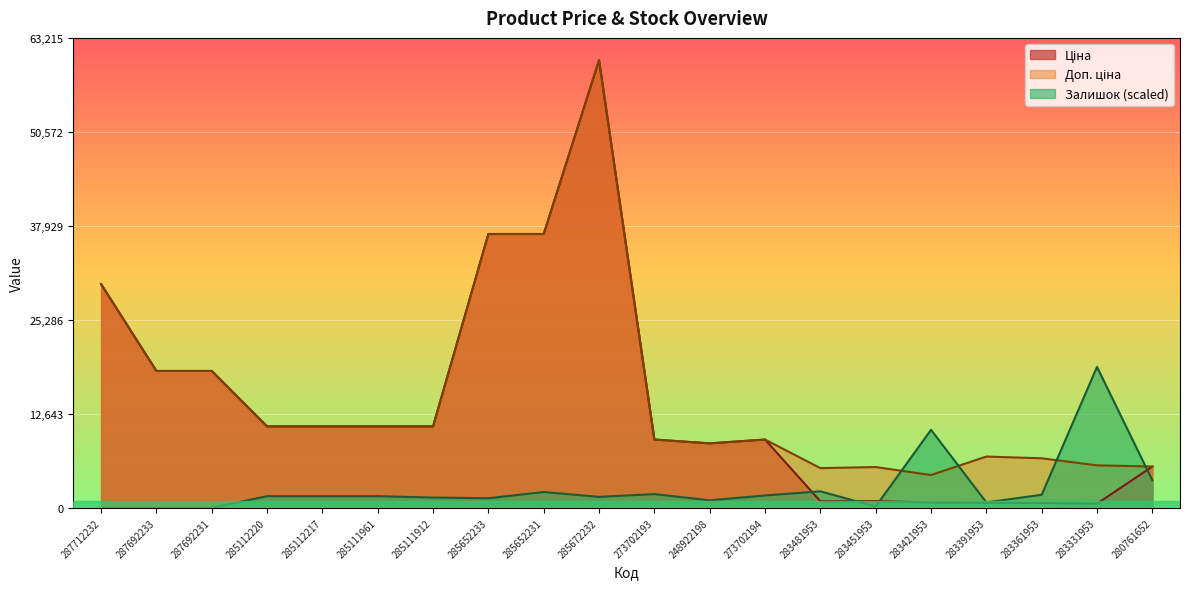

What is the total value across all series at 285111912?

23323.3